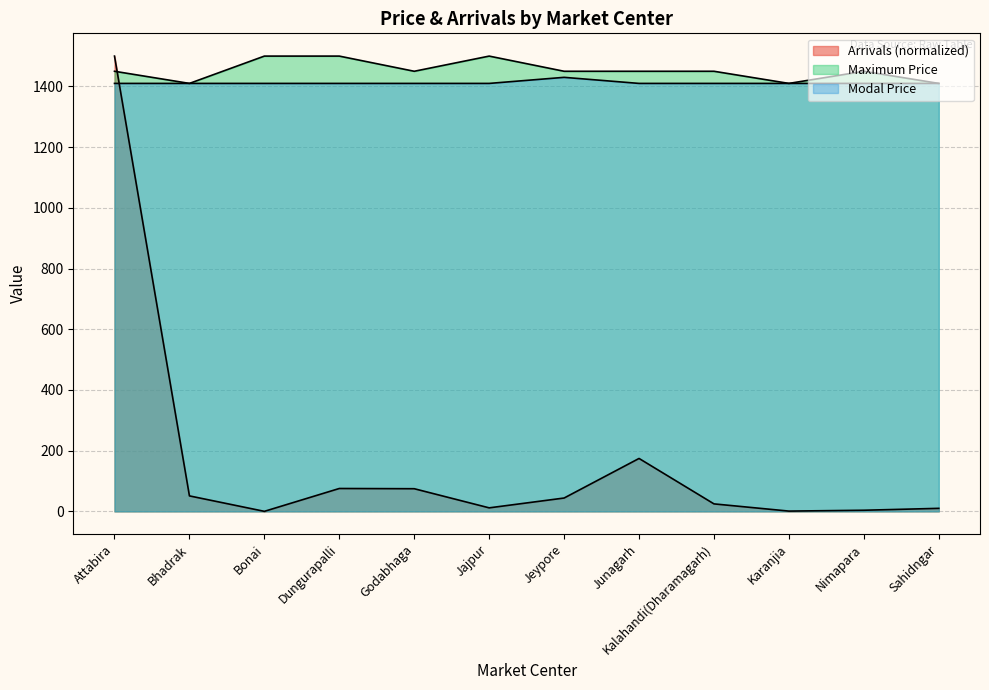

At which label is Modal Price closest to 1420?

Attabira